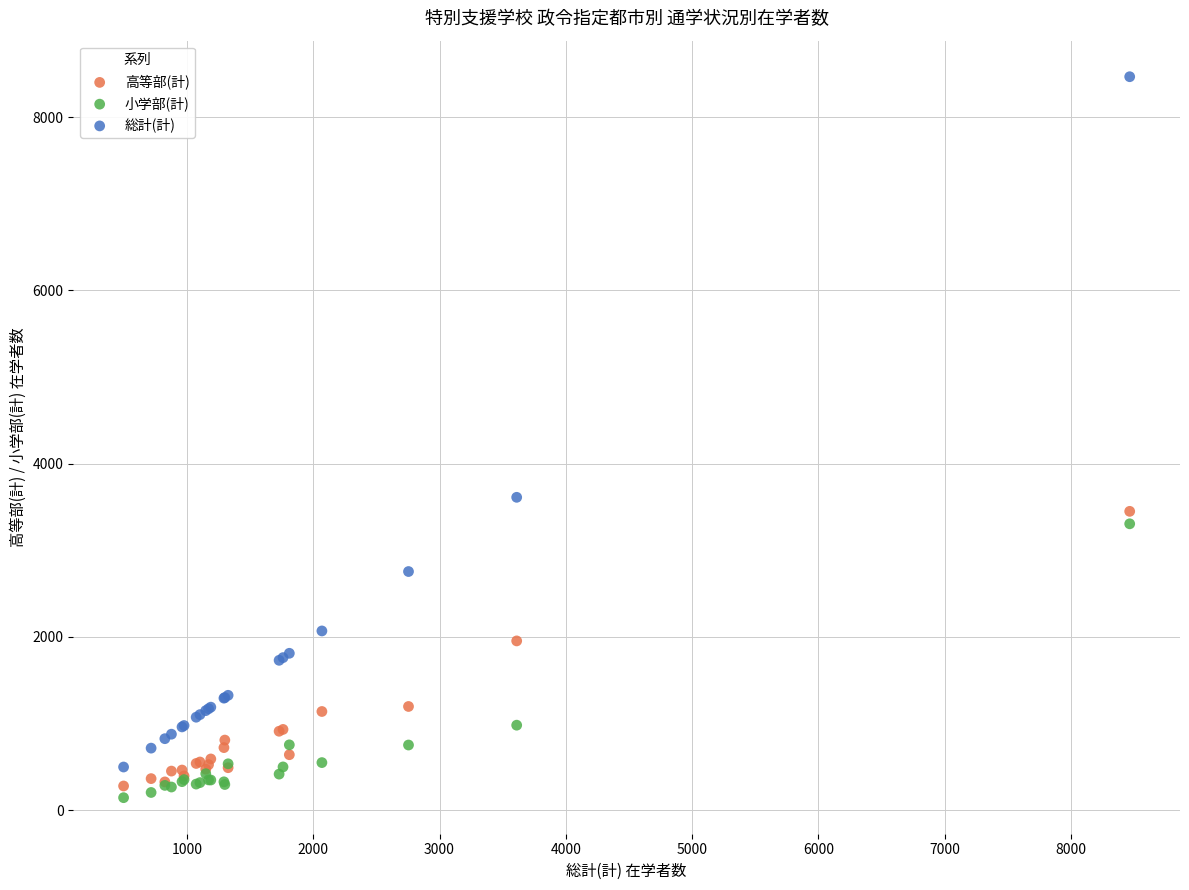

What is the X range (max minus min) for the scatter plot?

7970